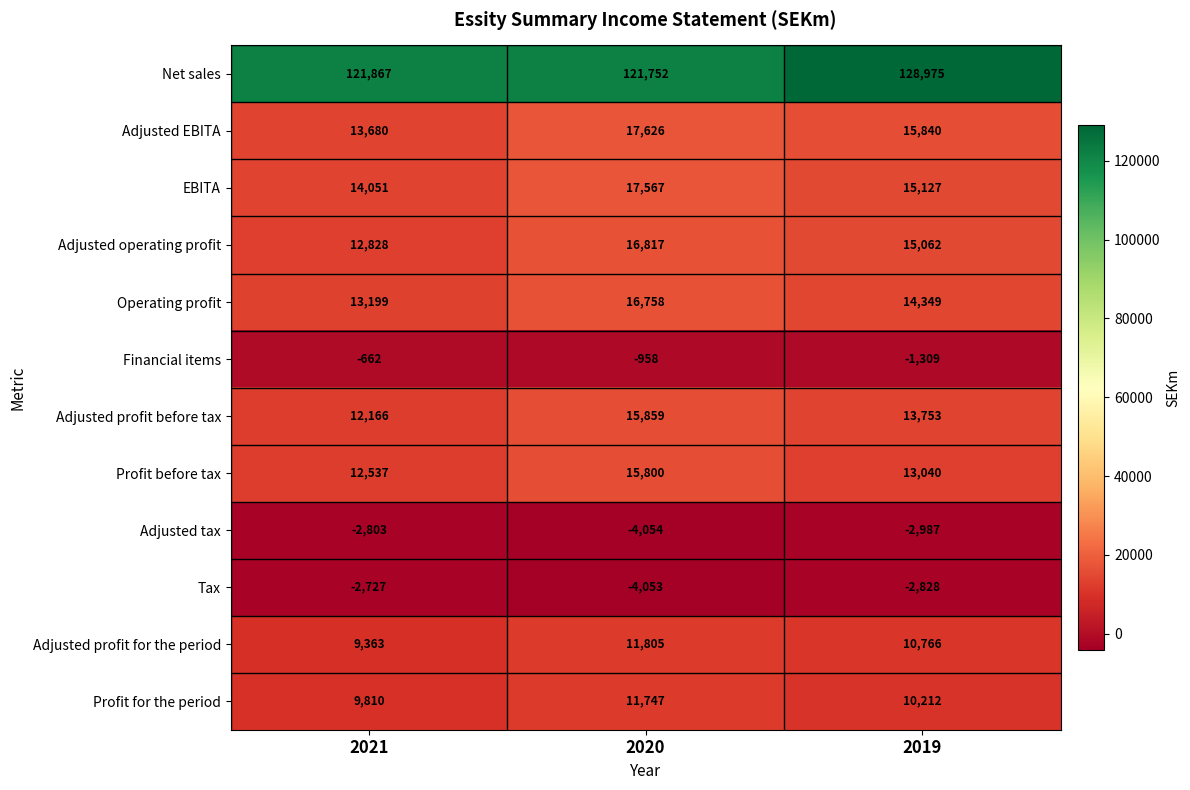

What is the spread (max minus min) of values at 2019?

131962